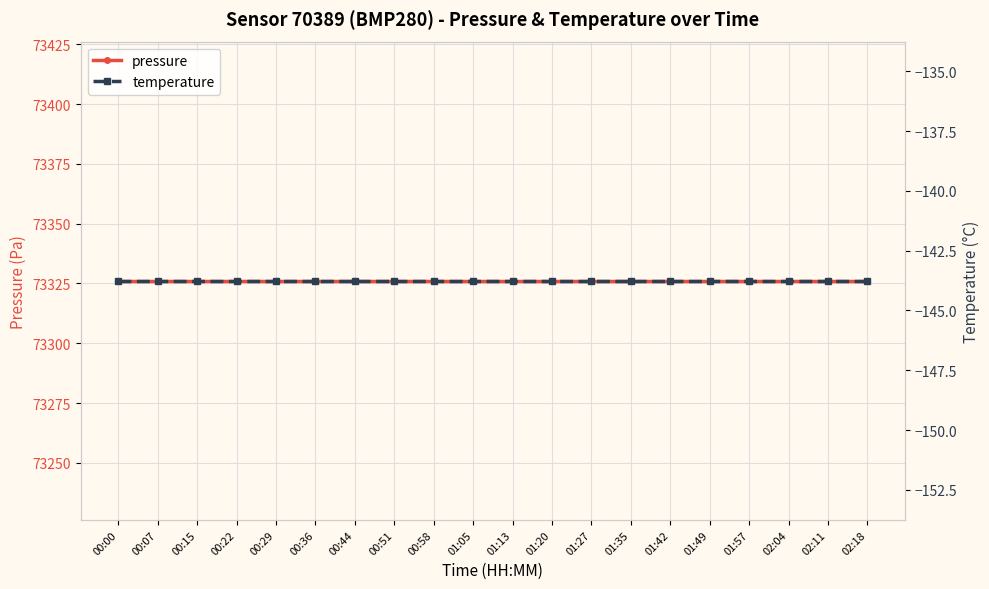

True or false: temperature and pressure cross at least once.

False